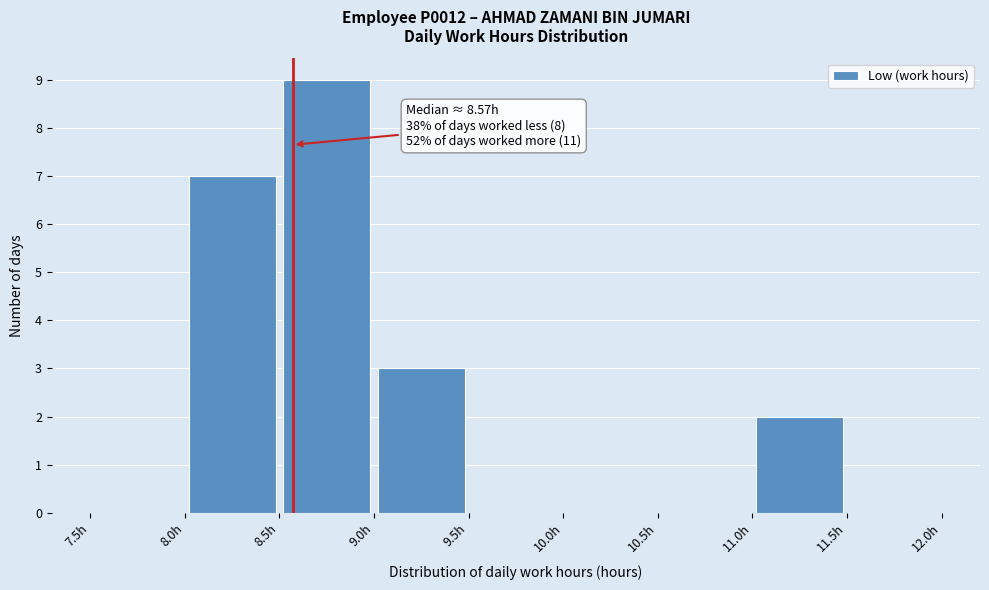

Which range on the x-axis has the tallest bar?

8.5 to 9.0